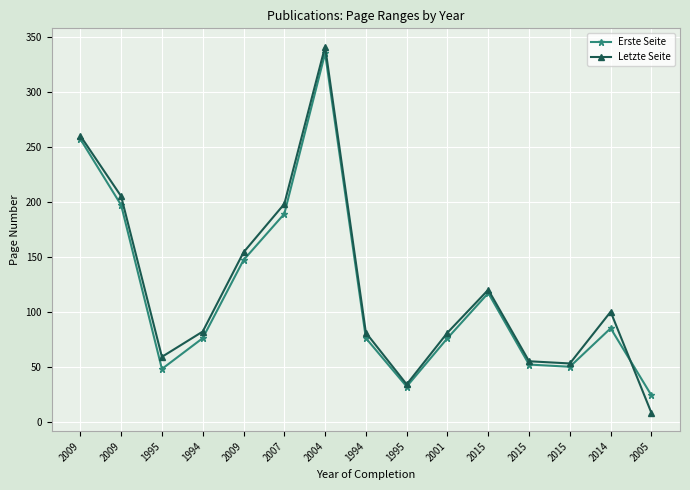

How many data points in Erste Seite are less than 76?

5